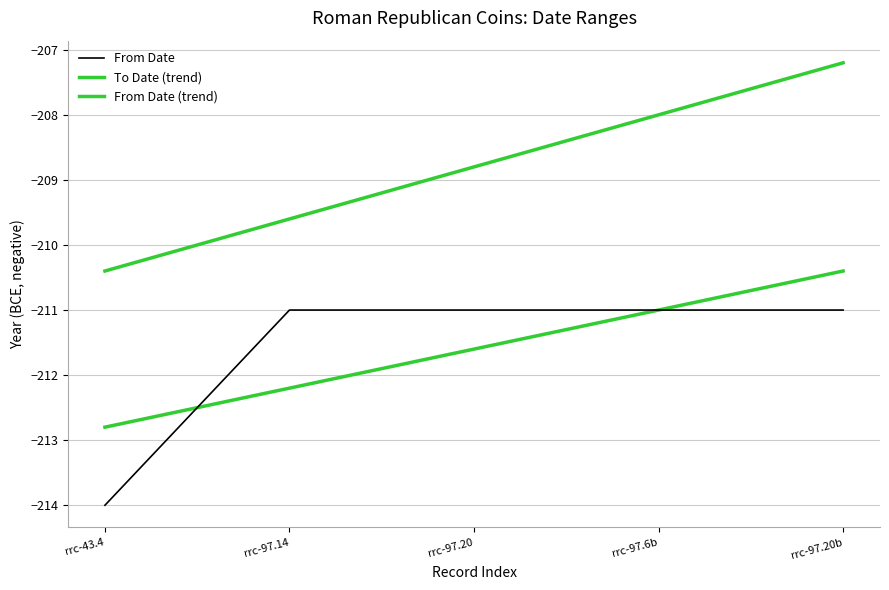

At which category does the chart reach its minimum across all series?

rrc-43.4